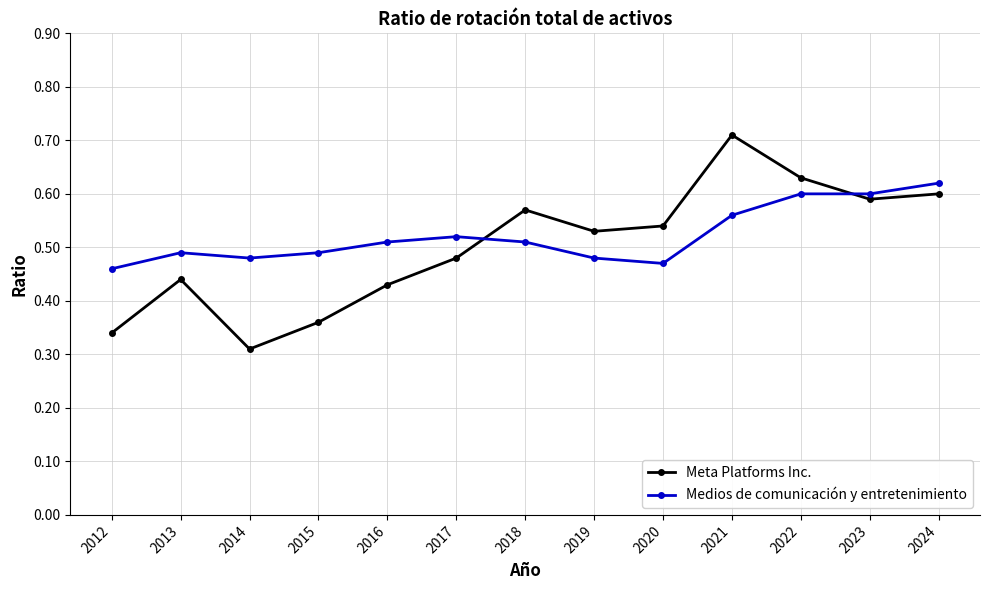

Which category has the highest value in the Meta Platforms Inc. series?

2021